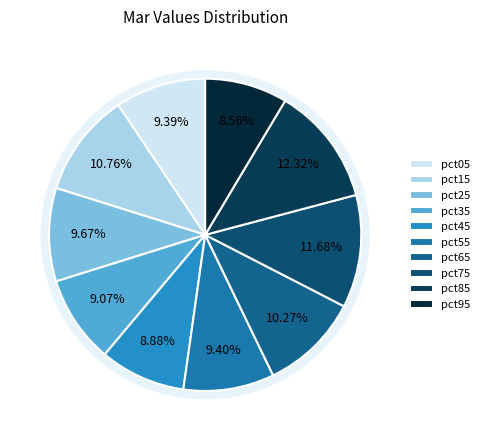

Does pct65 account for over 50% of the chart?

No